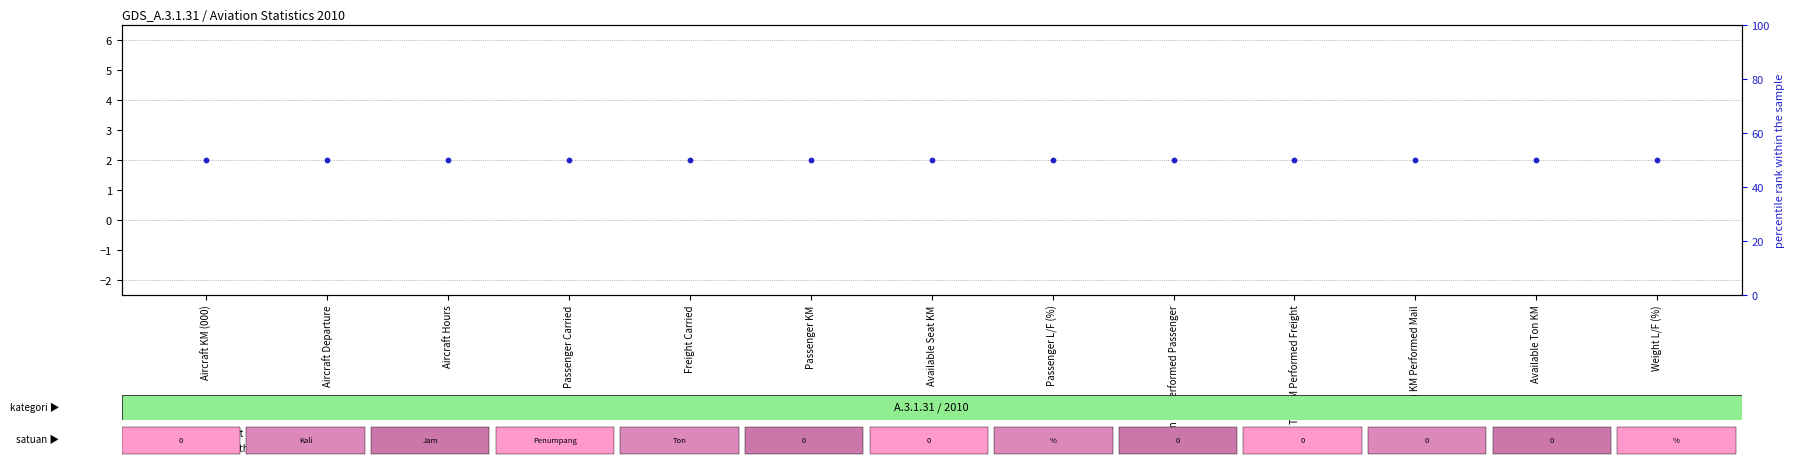

Which series has the widest spread of Y values?

transformed count